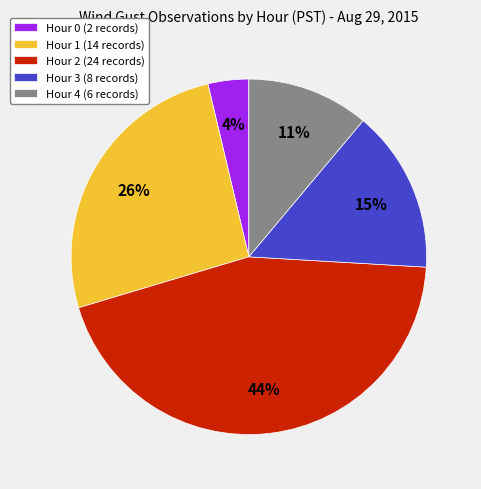

Is the sum of Hour 2 (24 records) and Hour 3 (8 records) greater than half?

Yes